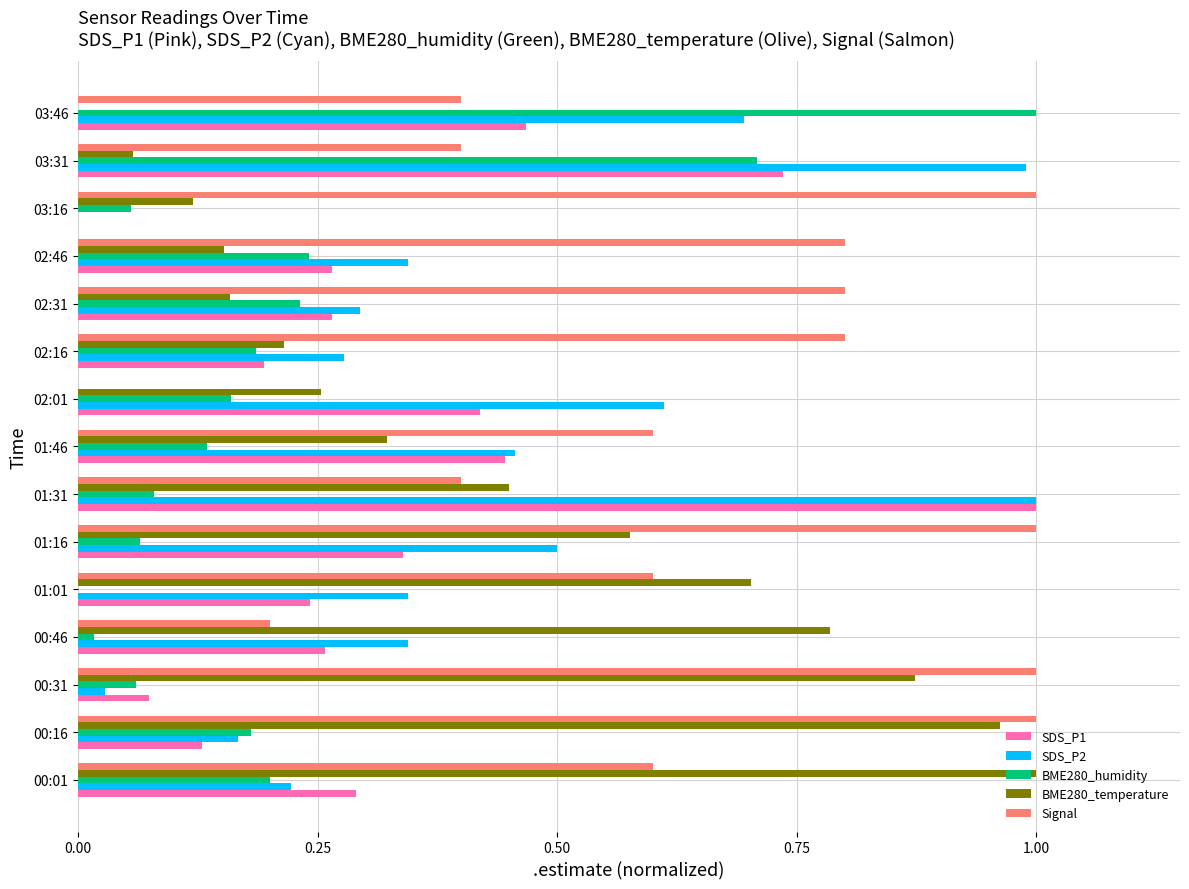

How many values in SDS_P1 are above zero?

14